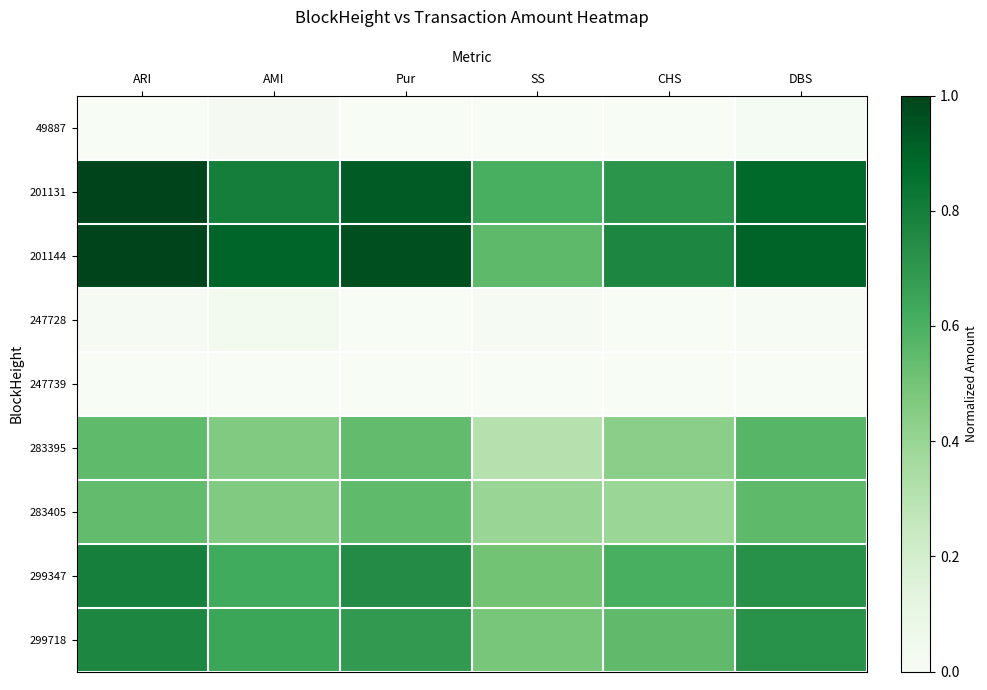

Count the number of categories in the chart.

6